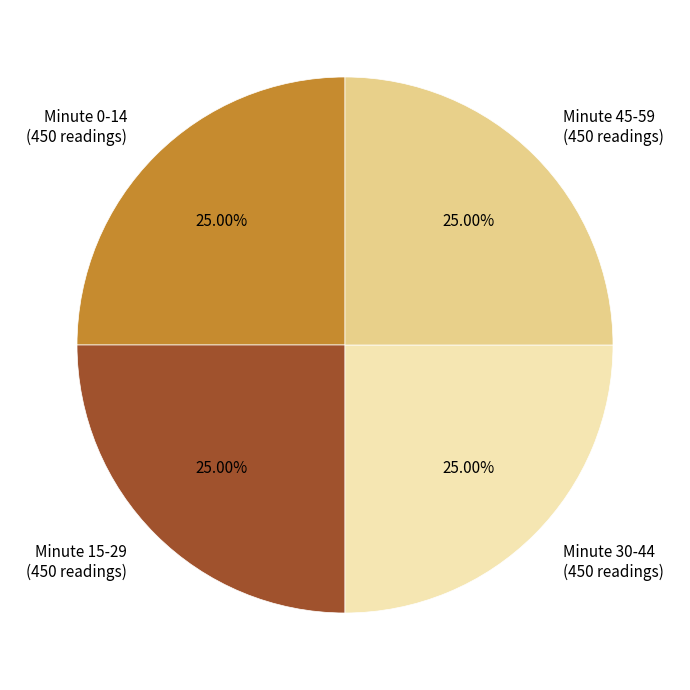

Does Minute 30-44 (450 readings) account for over 50% of the chart?

No